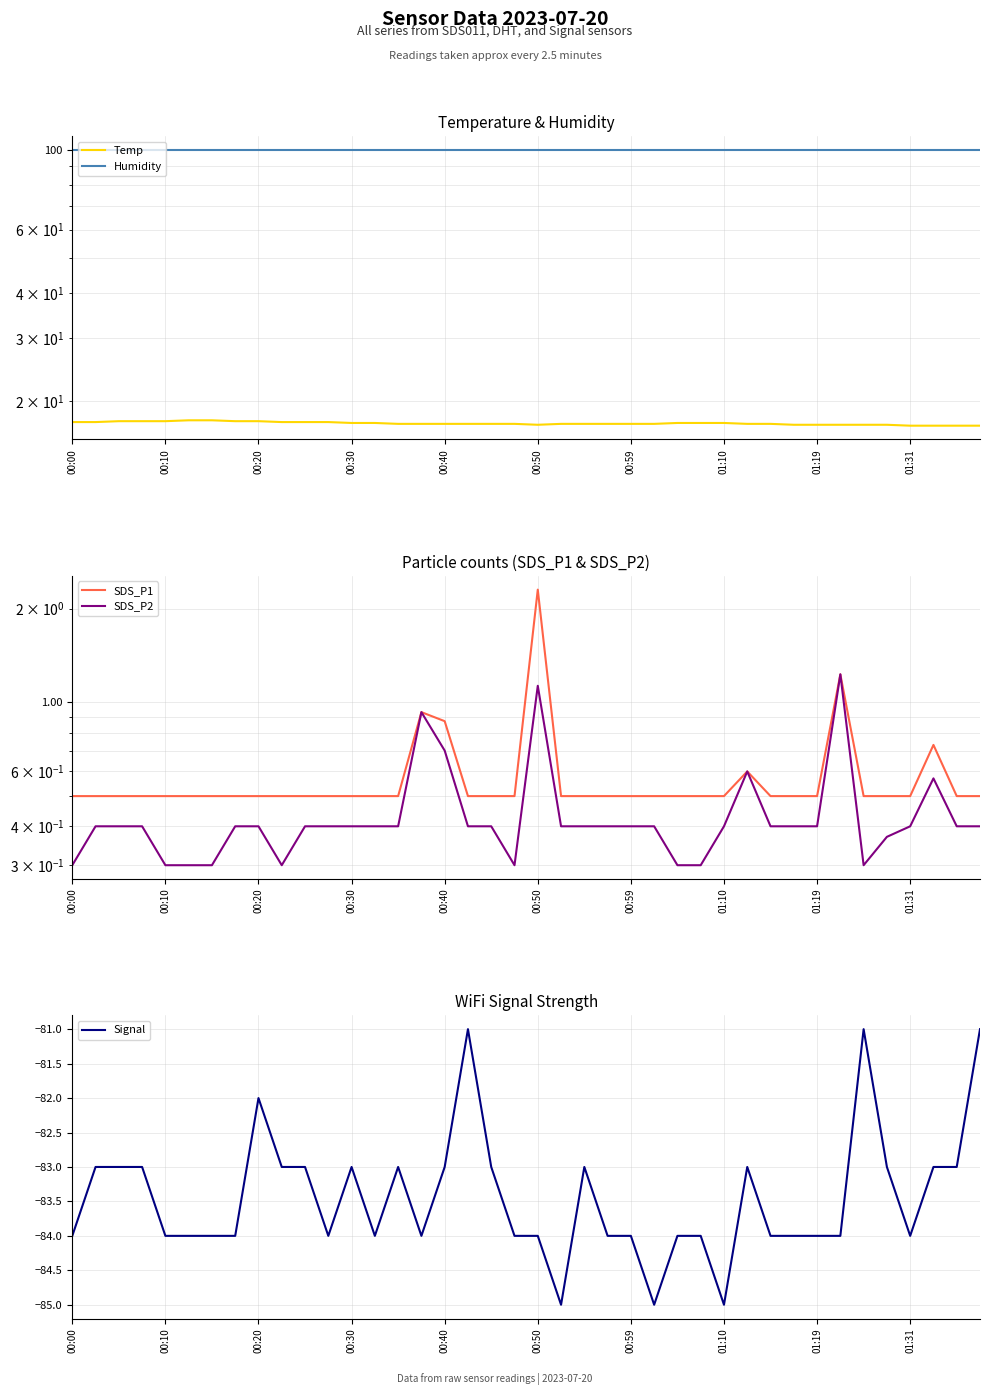

How many lines are shown in the chart?

5